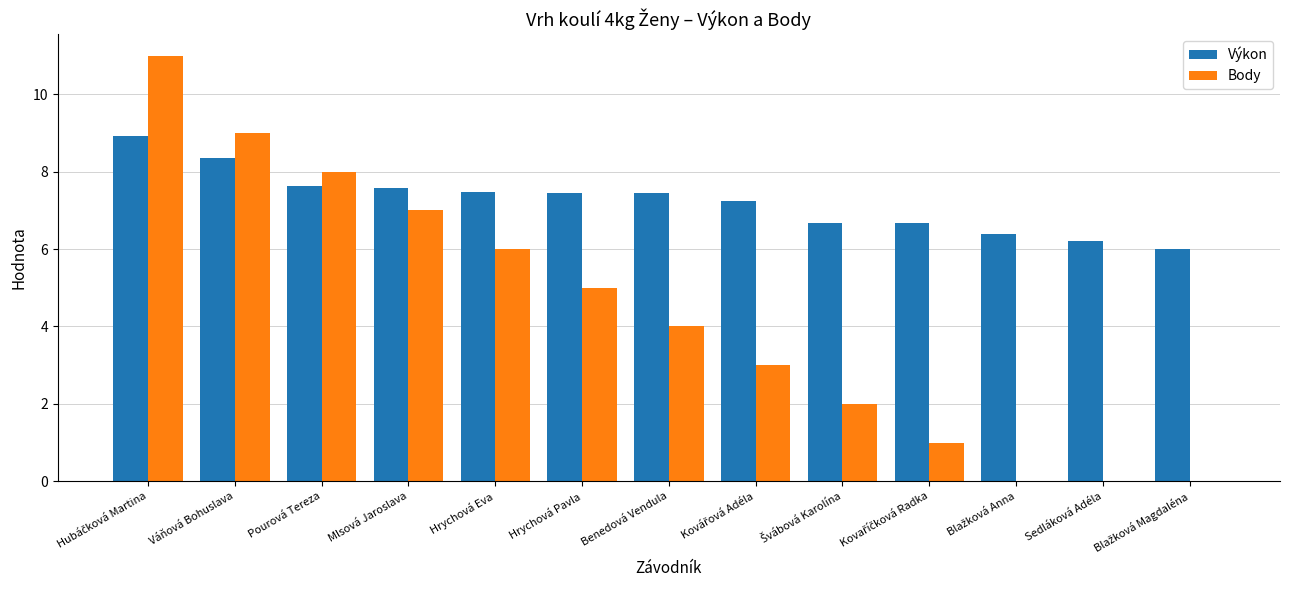

What are all the series names shown in the legend?

Výkon, Body